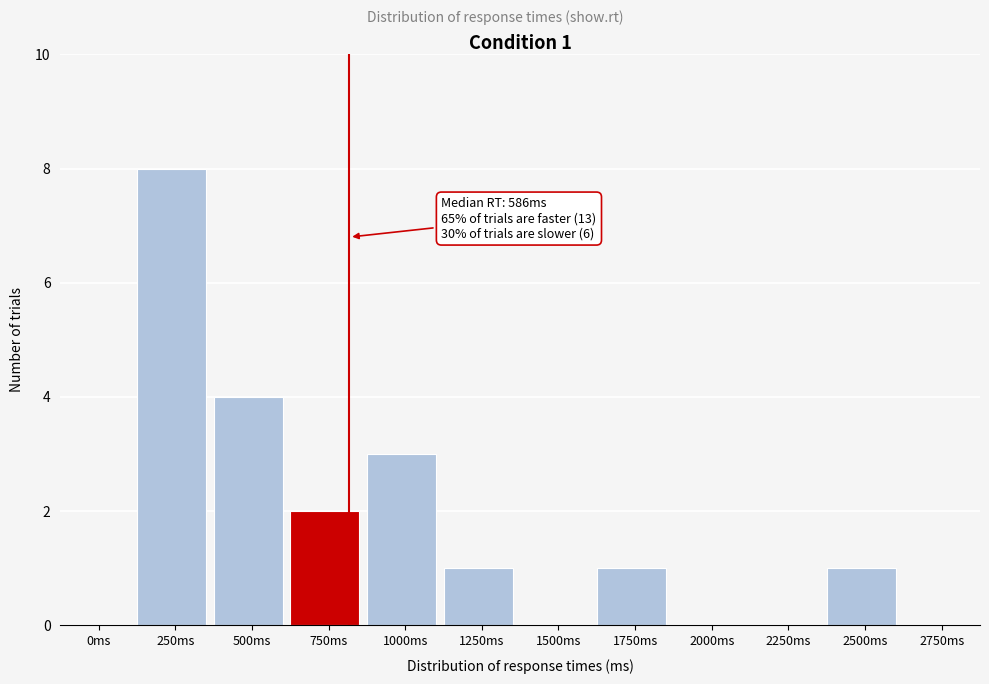

Reading left to right, what are all the values shown in this chart?

0ms=0	250ms=8	500ms=4	750ms=2	1000ms=3	1250ms=1	1500ms=0	1750ms=1	2000ms=0	2250ms=0	2500ms=1	2750ms=0